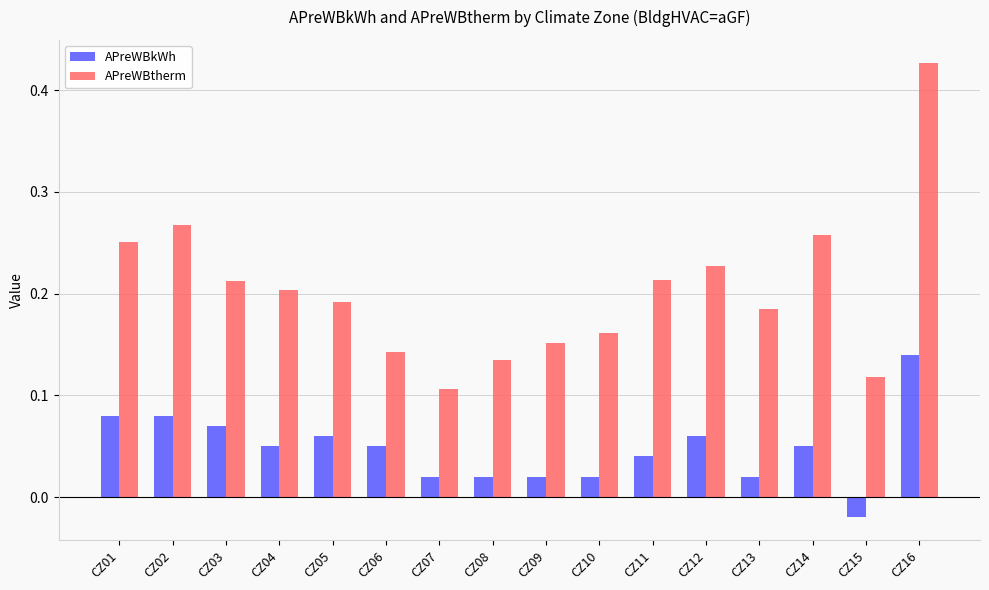

Which series has the largest total across all categories?

APreWBtherm